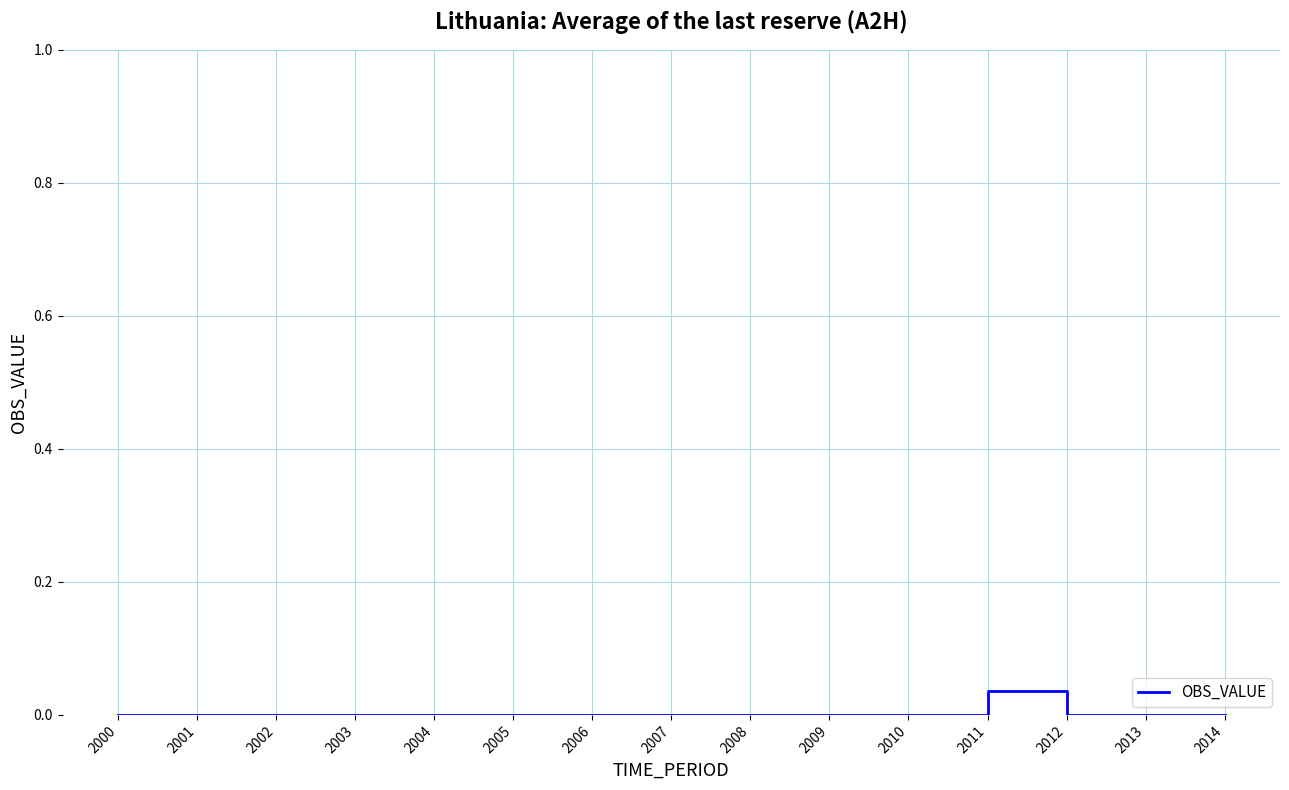

Which label corresponds to the largest value in the chart?

2011